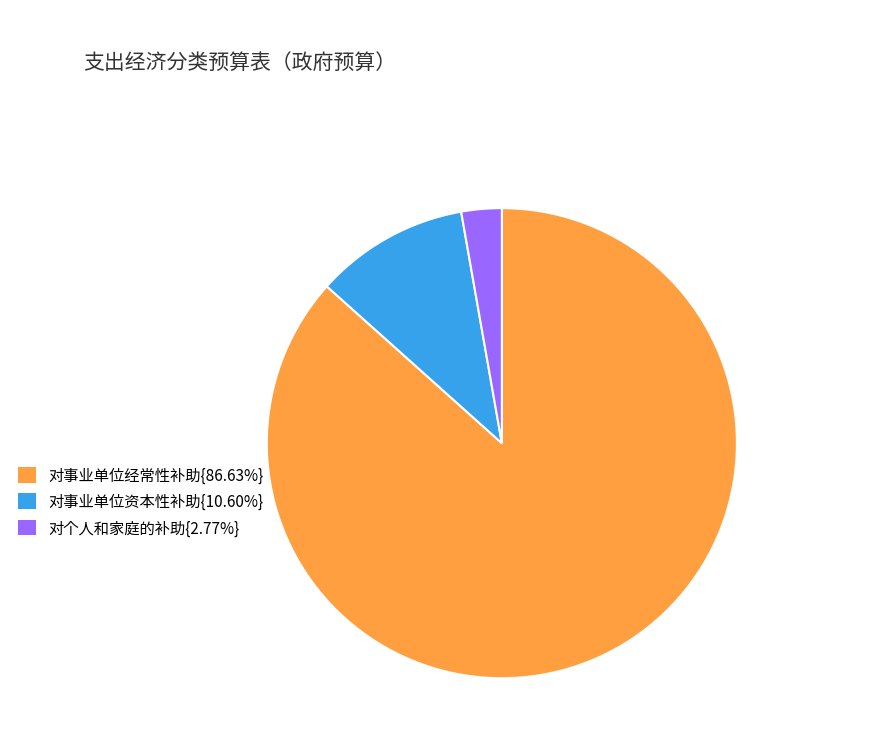

Count the number of slices in the pie.

3